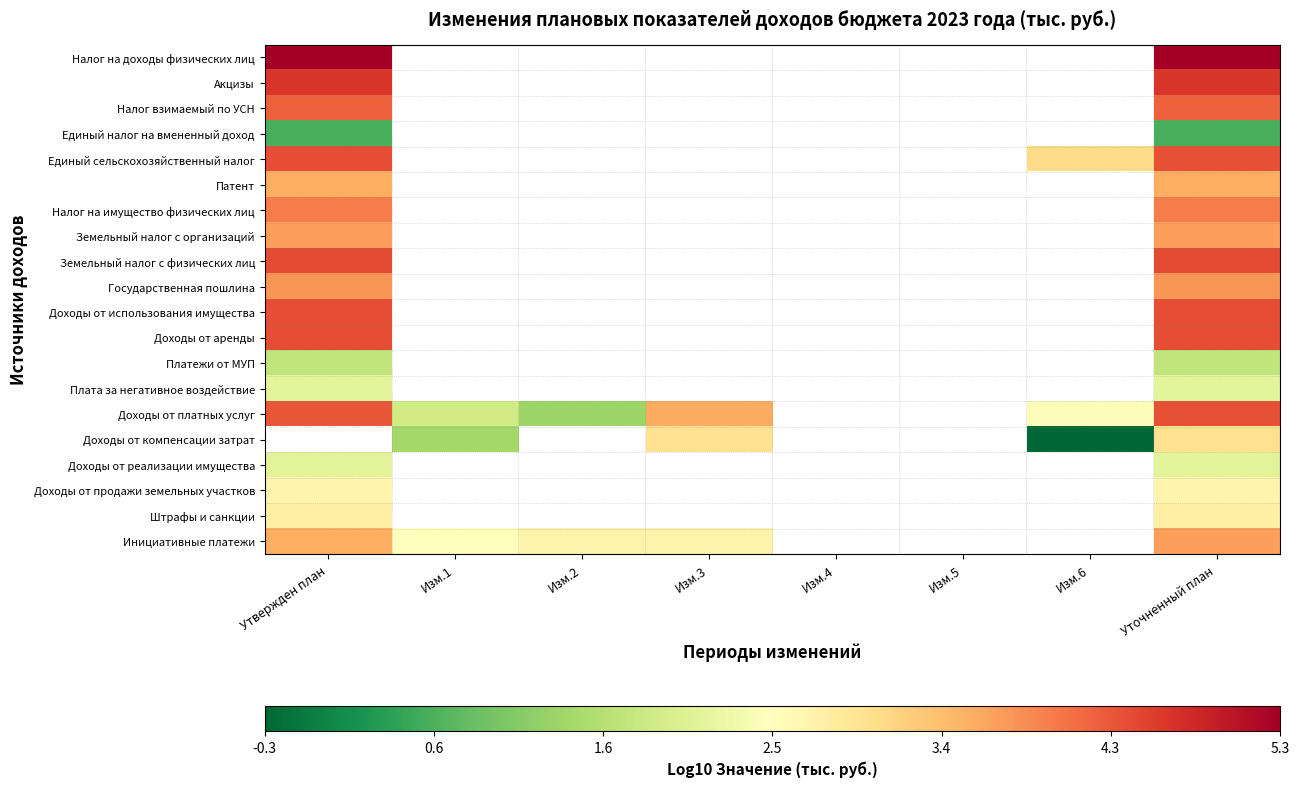

Count the number of categories in the chart.

8